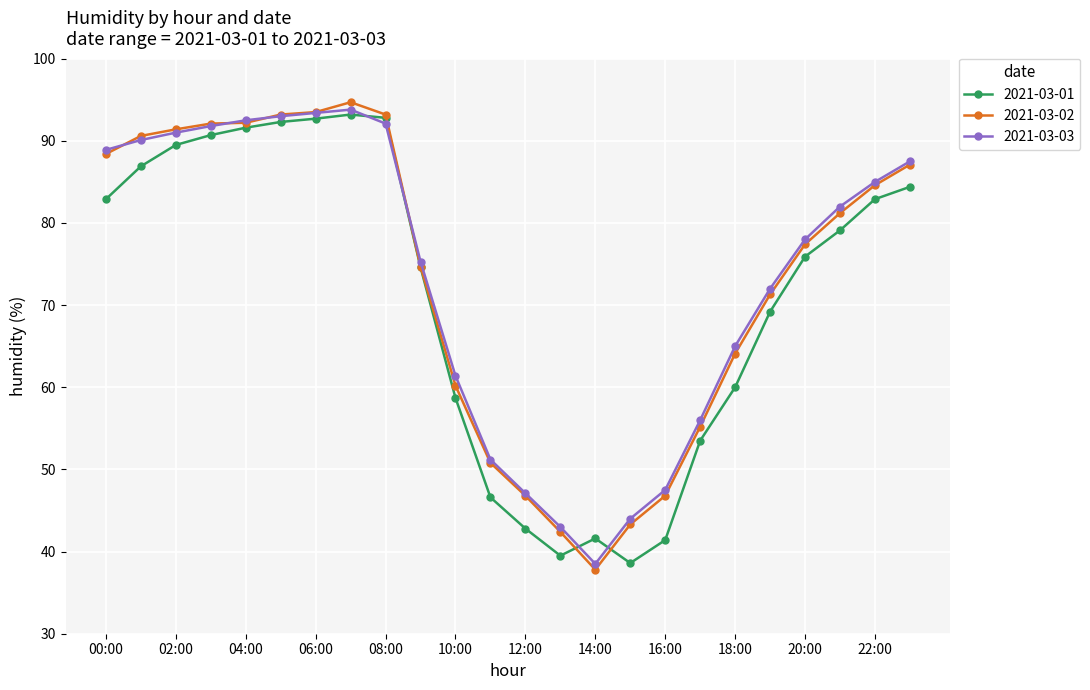

What is the value of the 2021-03-03 point at the 18th from the left?

56.0